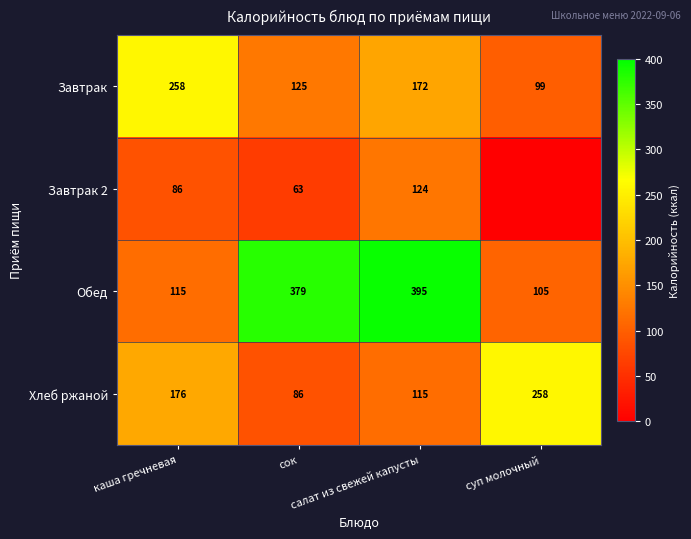

At which category does the chart reach its minimum across all series?

суп молочный